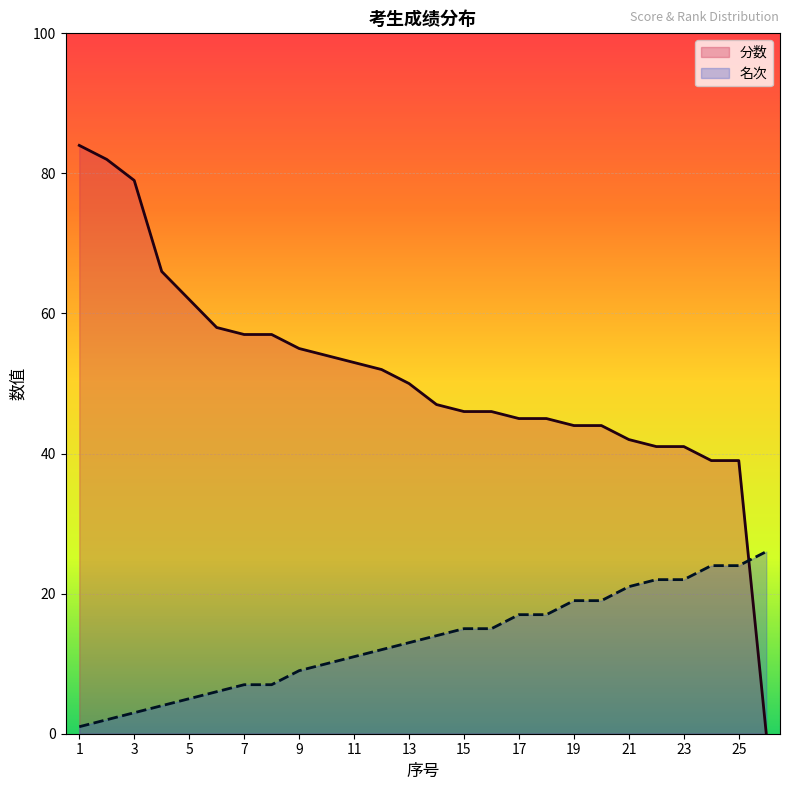

Reading right to left, what are all the values shown in this chart?

分数: 26=0	25=39	24=39	23=41	22=41	21=42	20=44	19=44	18=45	17=45	16=46	15=46	14=47	13=50	12=52	11=53	10=54	9=55	8=57	7=57	6=58	5=62	4=66	3=79	2=82	1=84
名次: 26=26	25=24	24=24	23=22	22=22	21=21	20=19	19=19	18=17	17=17	16=15	15=15	14=14	13=13	12=12	11=11	10=10	9=9	8=7	7=7	6=6	5=5	4=4	3=3	2=2	1=1